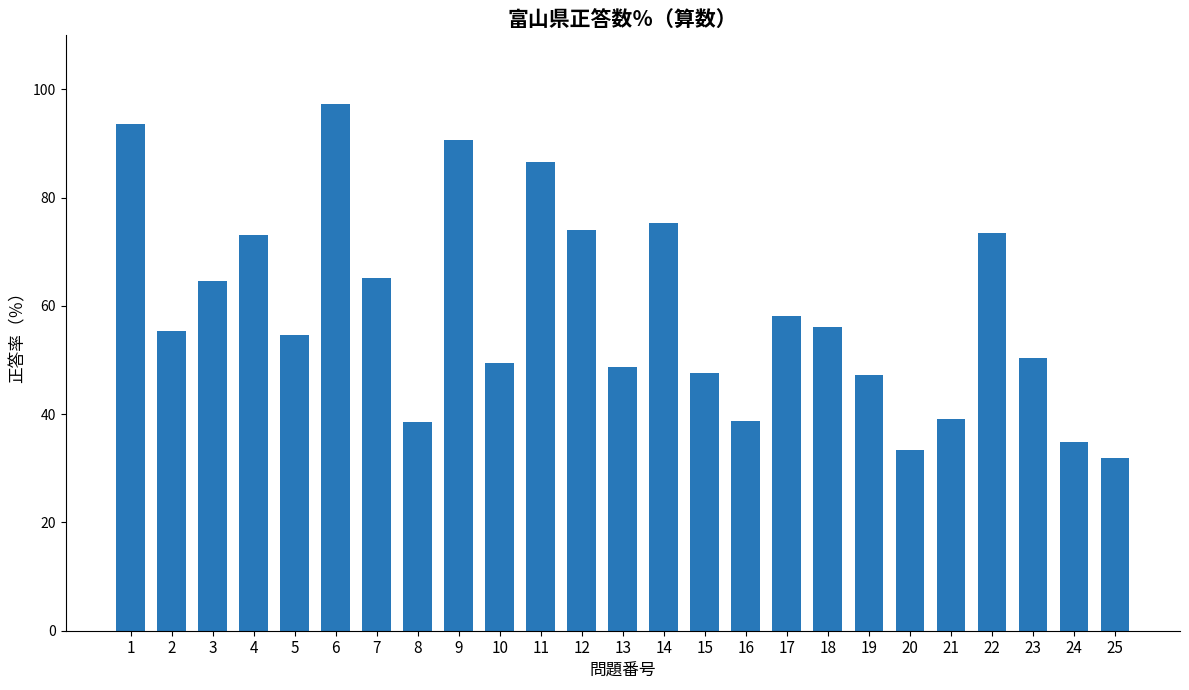

Count the number of categories in the chart.

25